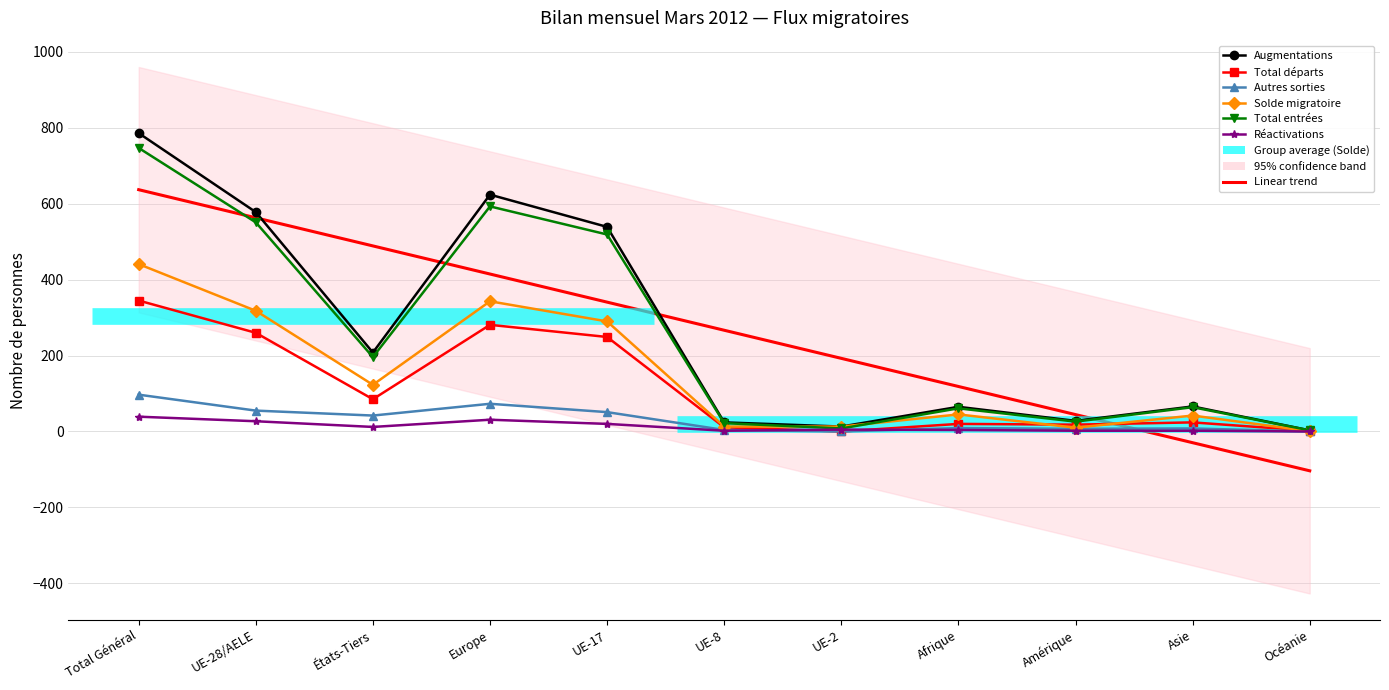

What value does the Total départs series have at Afrique, to the nearest 5?

20